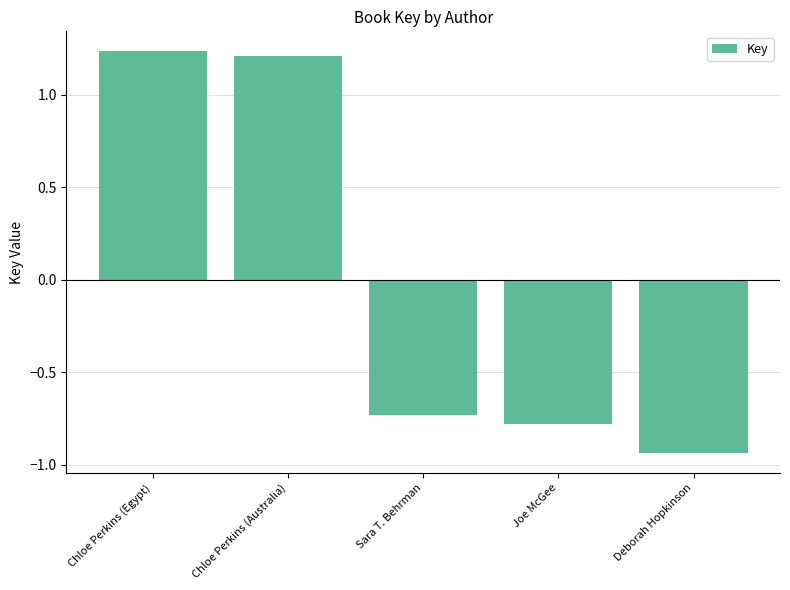

What is the sum of the values at Joe McGee and Deborah Hopkinson?

-1.7